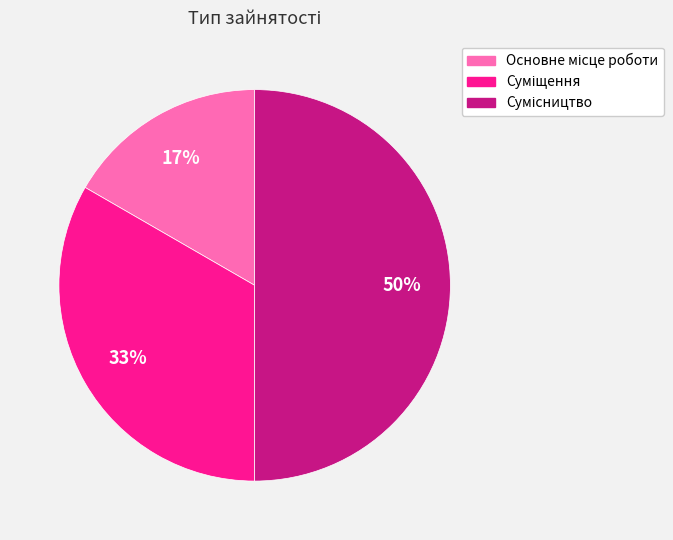

To the nearest percent, what is the difference between the largest and smallest slice percentages?

33%